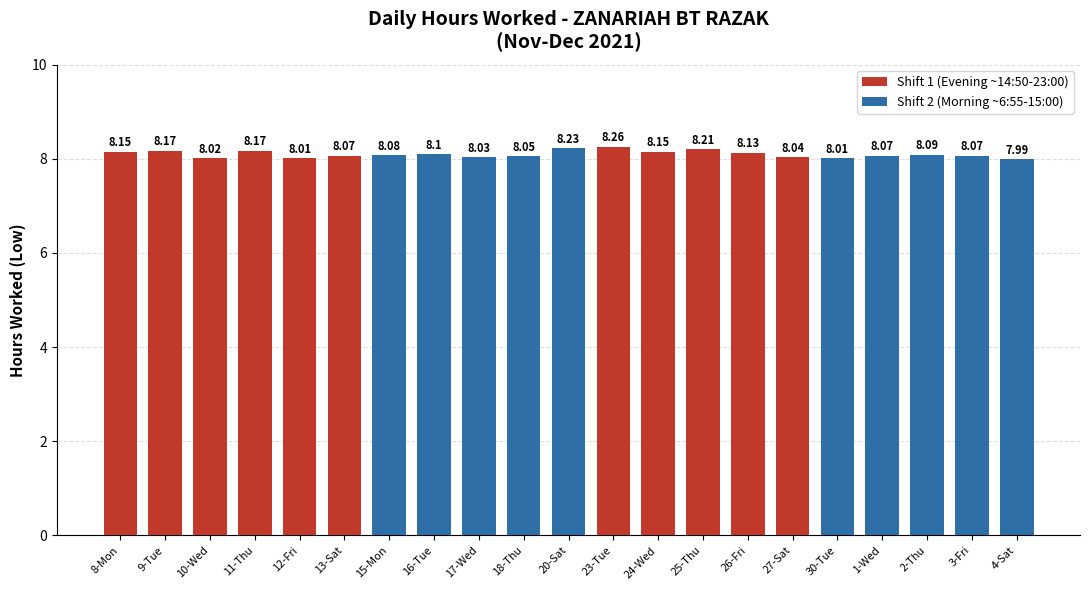

Count the number of categories in the chart.

21